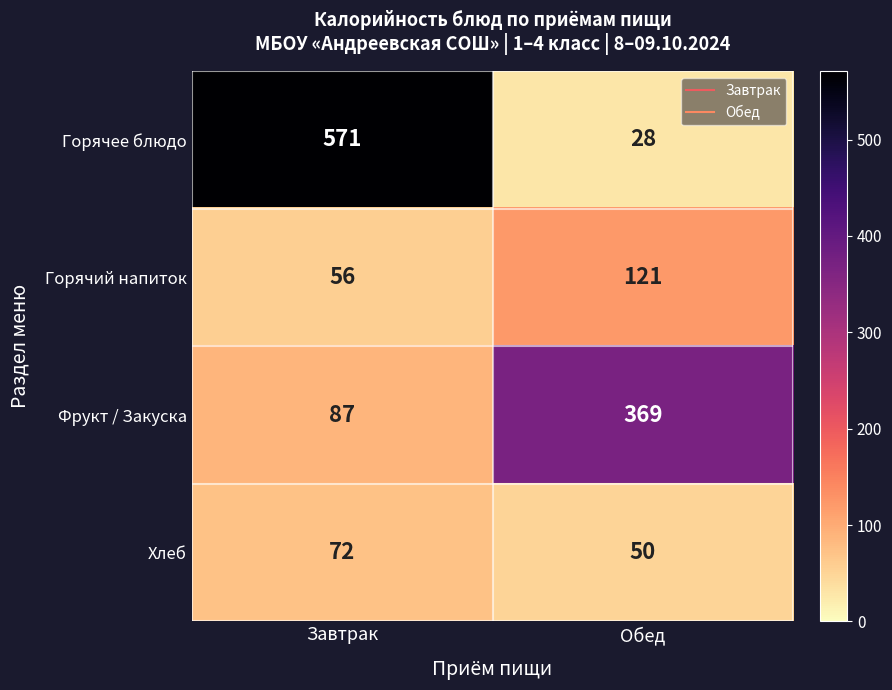

Reading right to left, extract all data points from this chart.

Горячее блюдо: Обед=28	Завтрак=571
Горячий напиток: Обед=121	Завтрак=56
Фрукт / Закуска: Обед=369	Завтрак=87
Хлеб: Обед=50	Завтрак=72